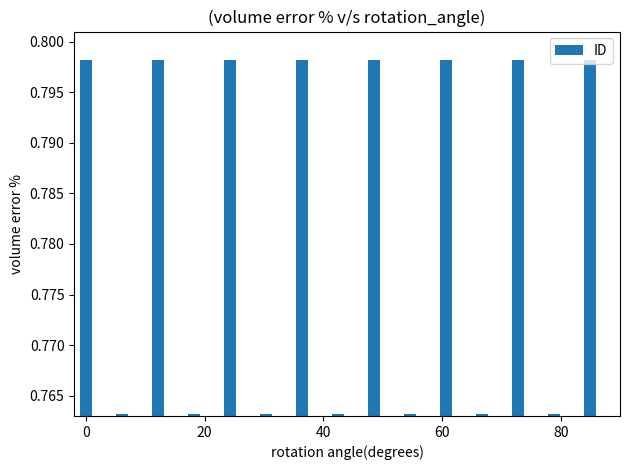

The chart shows a value of 0.0 at 40. True or false?

False